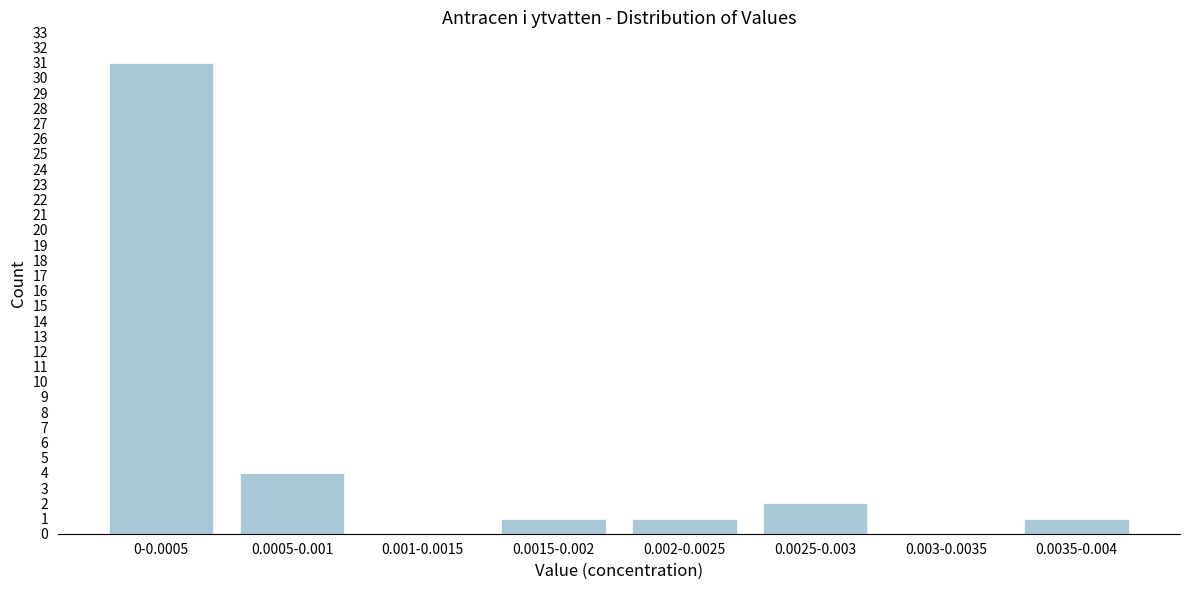

Reading left to right, transcribe all the data shown in this chart.

0-0.0005=31	0.0005-0.001=4	0.001-0.0015=0	0.0015-0.002=1	0.002-0.0025=1	0.0025-0.003=2	0.003-0.0035=0	0.0035-0.004=1